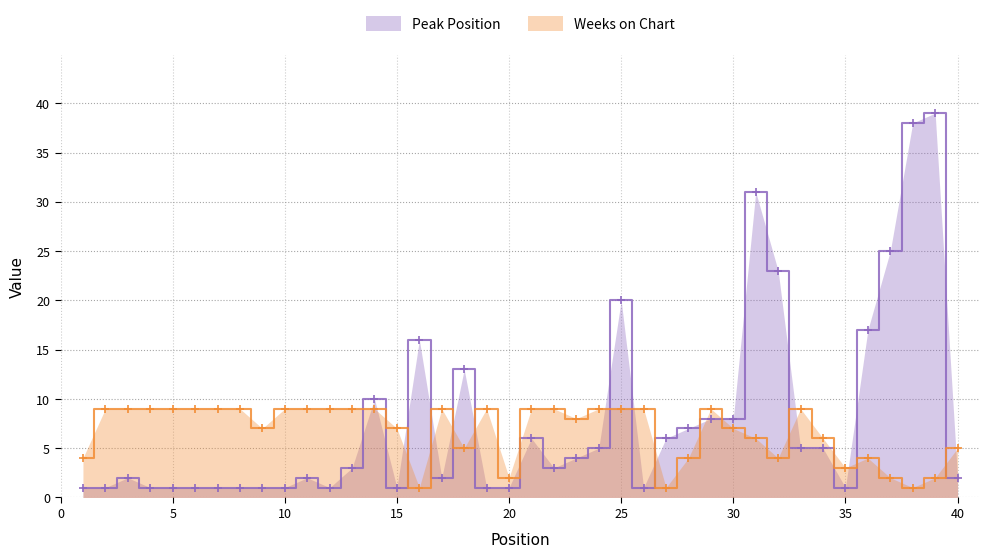

In Peak Position, how many points are lower than both neighbors (excluding endpoints)?

6